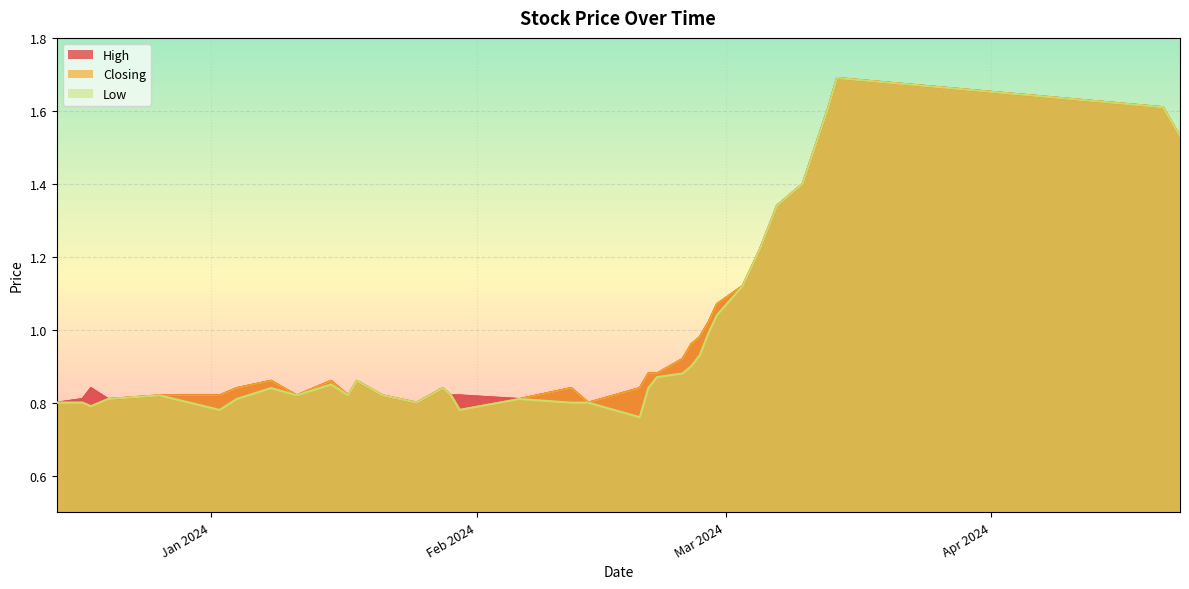

What is the highest value of the High series?

1.7